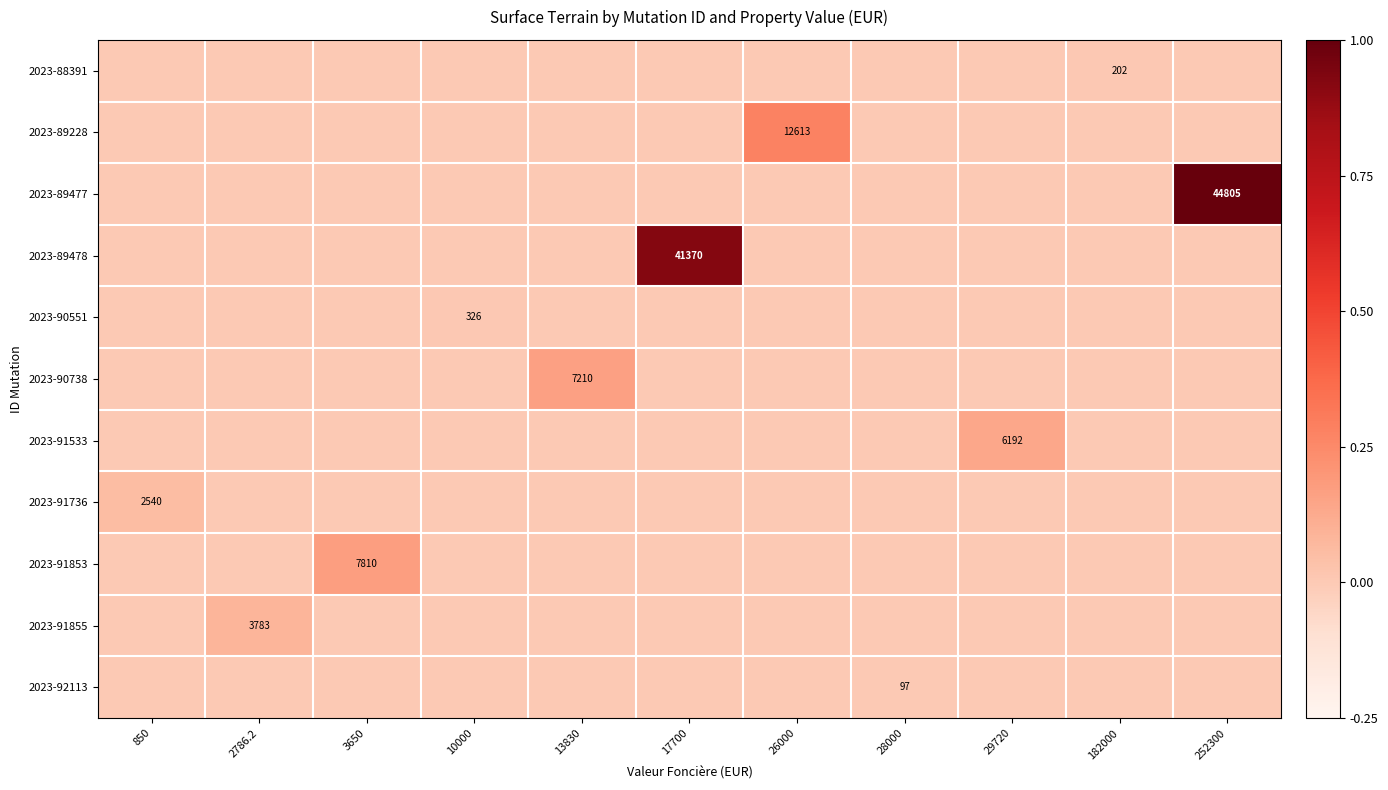

Is it true that 2023-91533 equals 6192 at 29720?

True